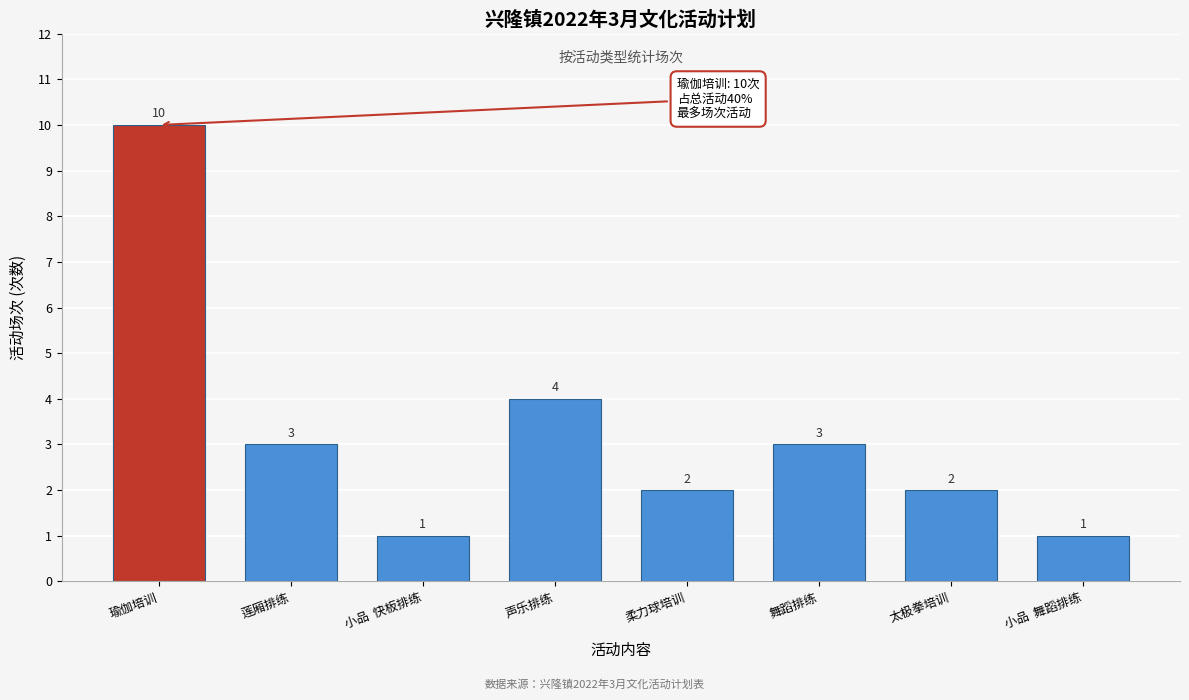

Reading right to left, transcribe all the data shown in this chart.

小品  舞蹈排练=1	太极拳培训=2	舞蹈排练=3	柔力球培训=2	声乐排练=4	小品  快板排练=1	莲厢排练=3	瑜伽培训=10